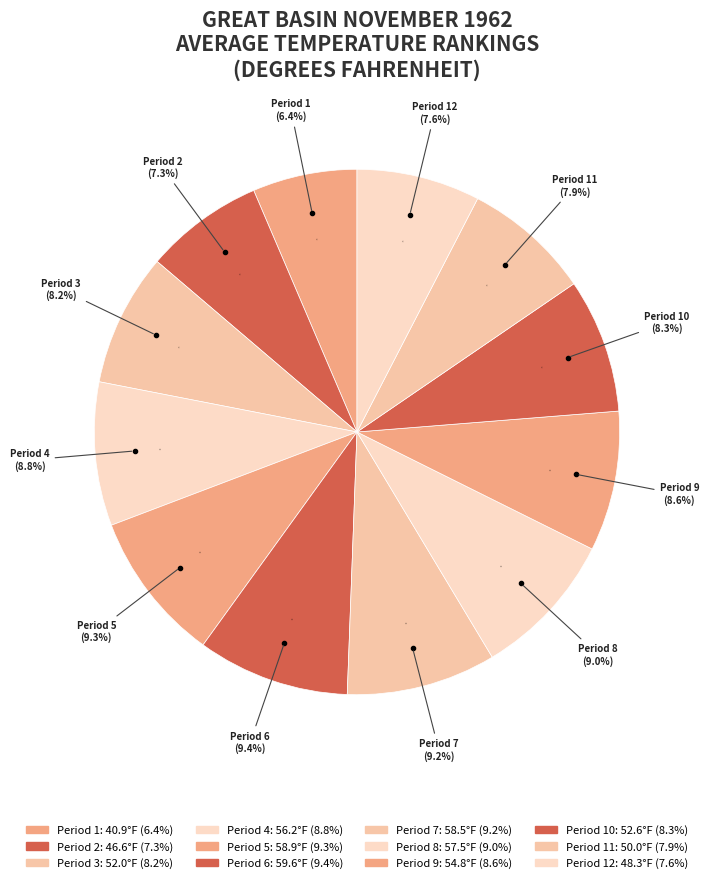

Does 11 represent more than half of the total?

No